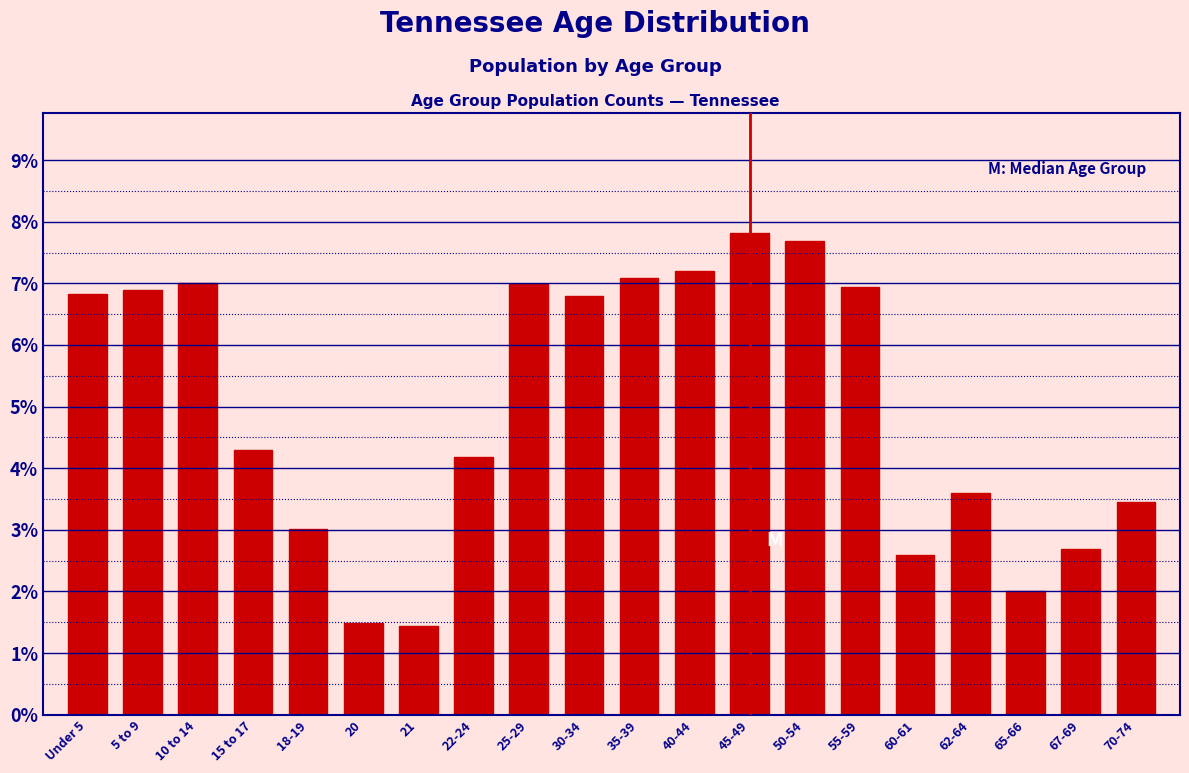

Reading left to right, what are all the values shown in this chart?

6.8	6.9	7.0	4.3	3.0	1.5	1.4	4.2	7.0	6.8	7.1	7.2	7.8	7.7	6.9	2.6	3.6	2.0	2.7	3.5